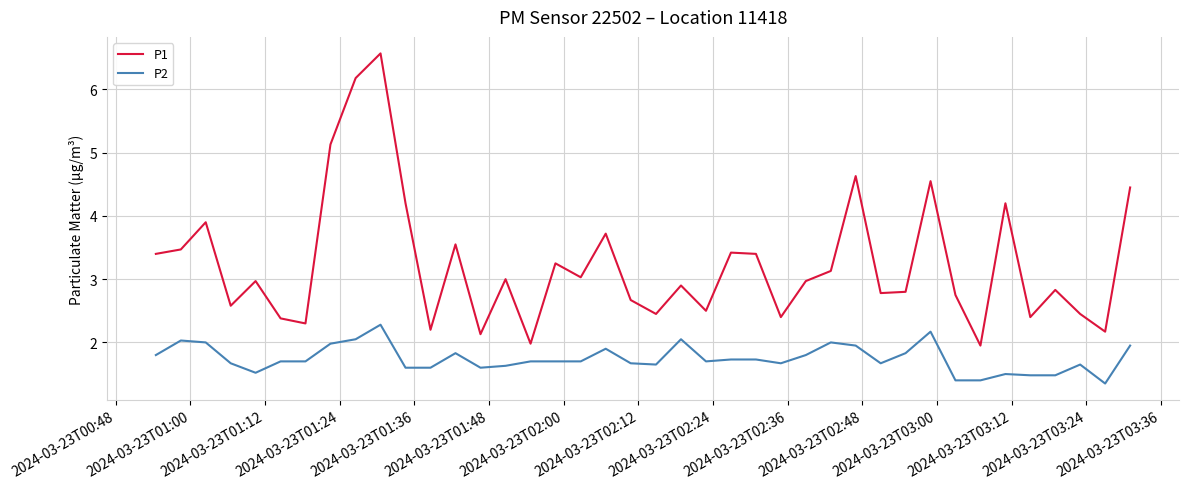

Which series has the widest spread of values?

P1